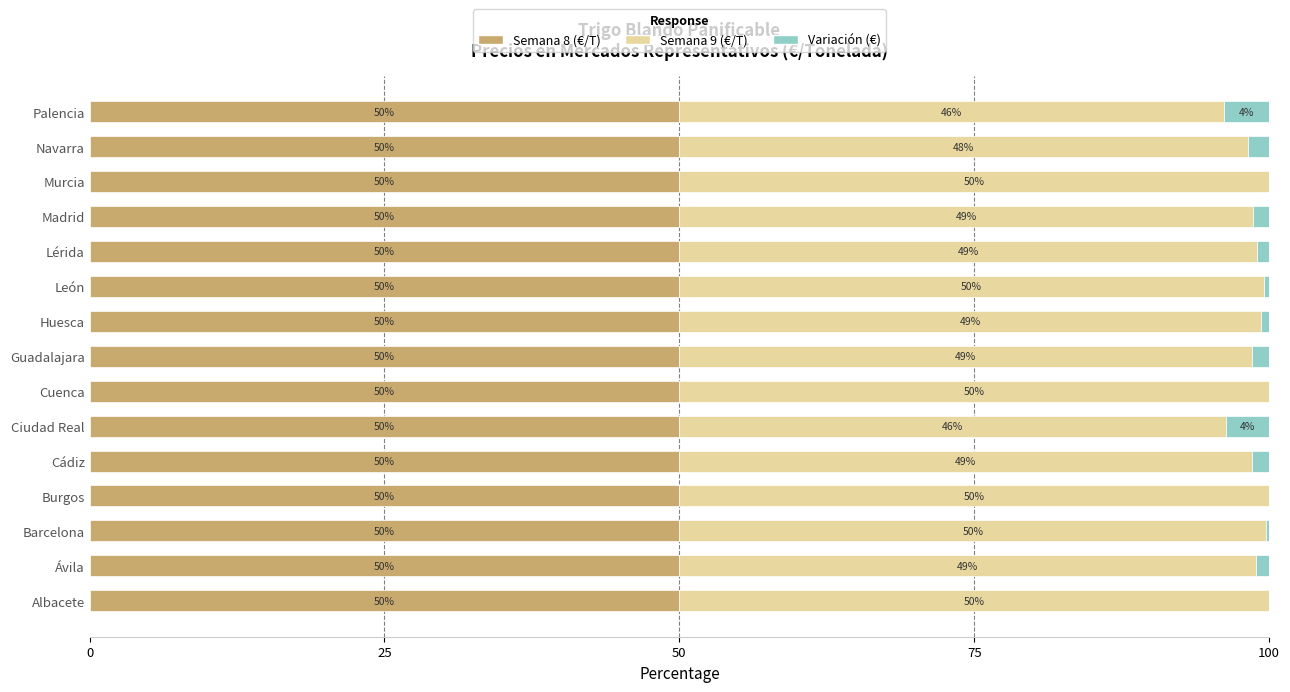

How many Semana 8 (€/T) values are between 50 and 51?

14